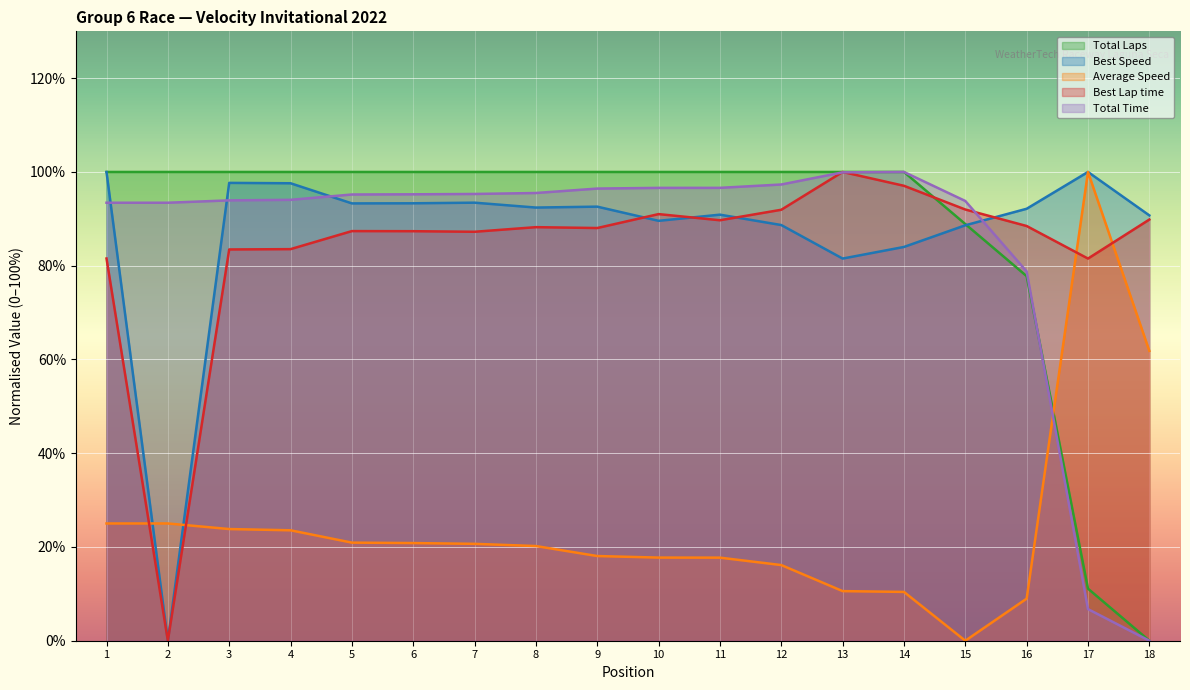

The value of Total Laps at 1 is 177.5. True or false?

False